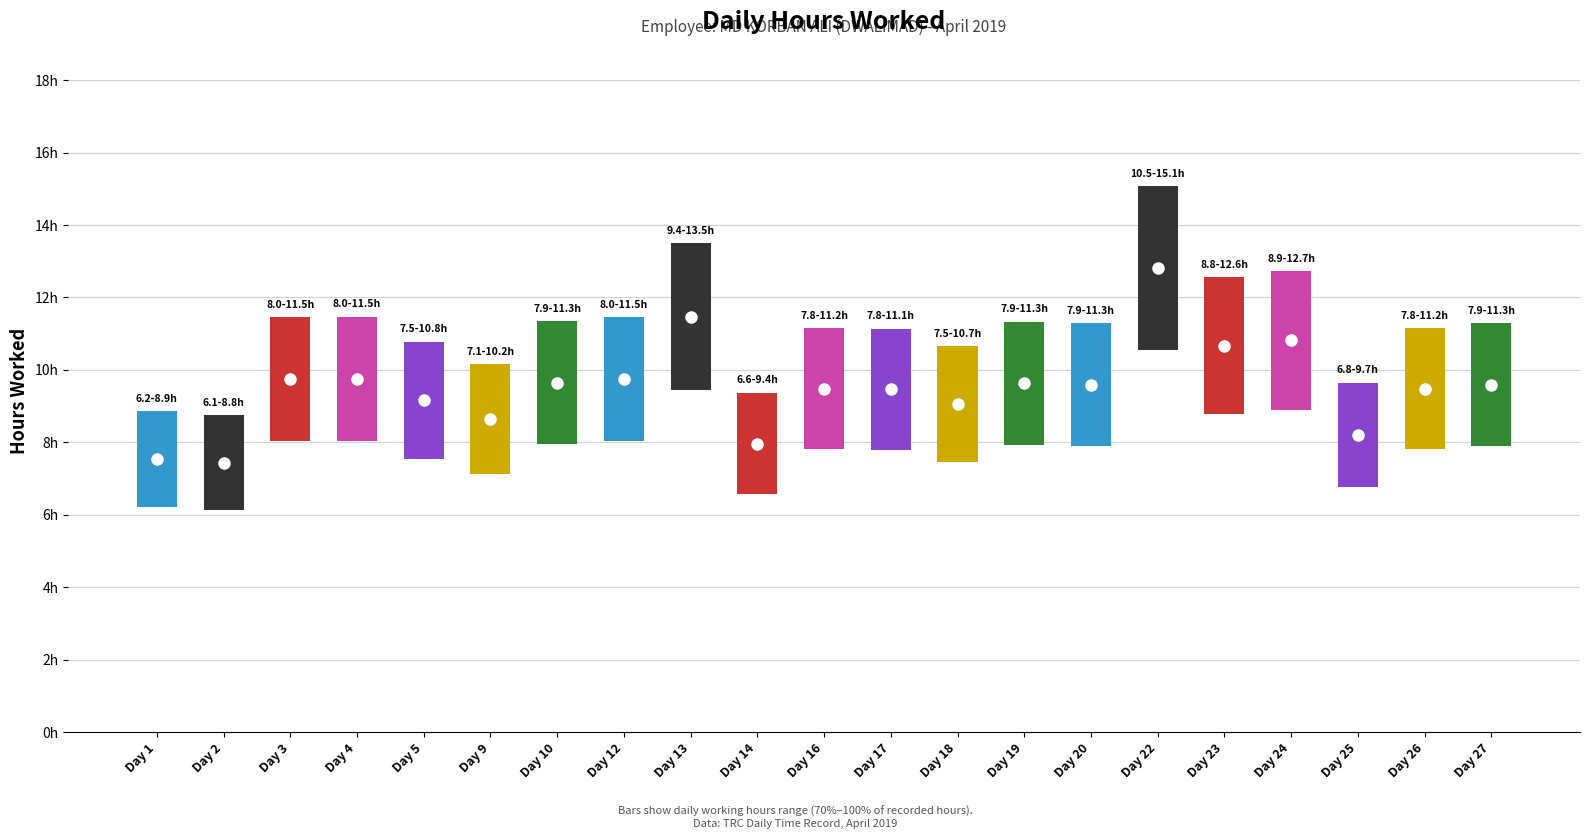

How many groups of bars are there?

21